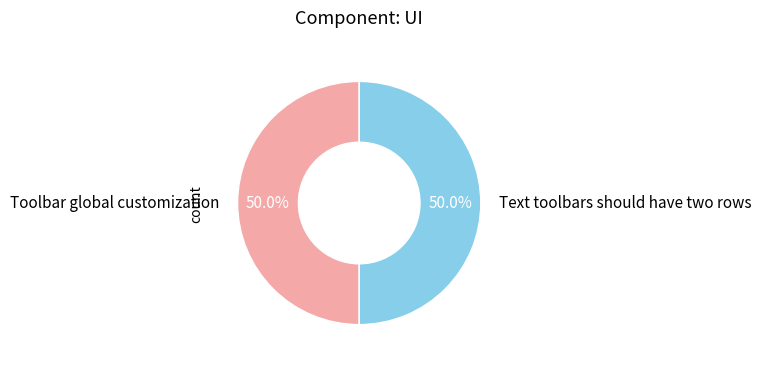

What is the ratio of the value at Toolbar global customization to the value at Text toolbars should have two rows?

1.0